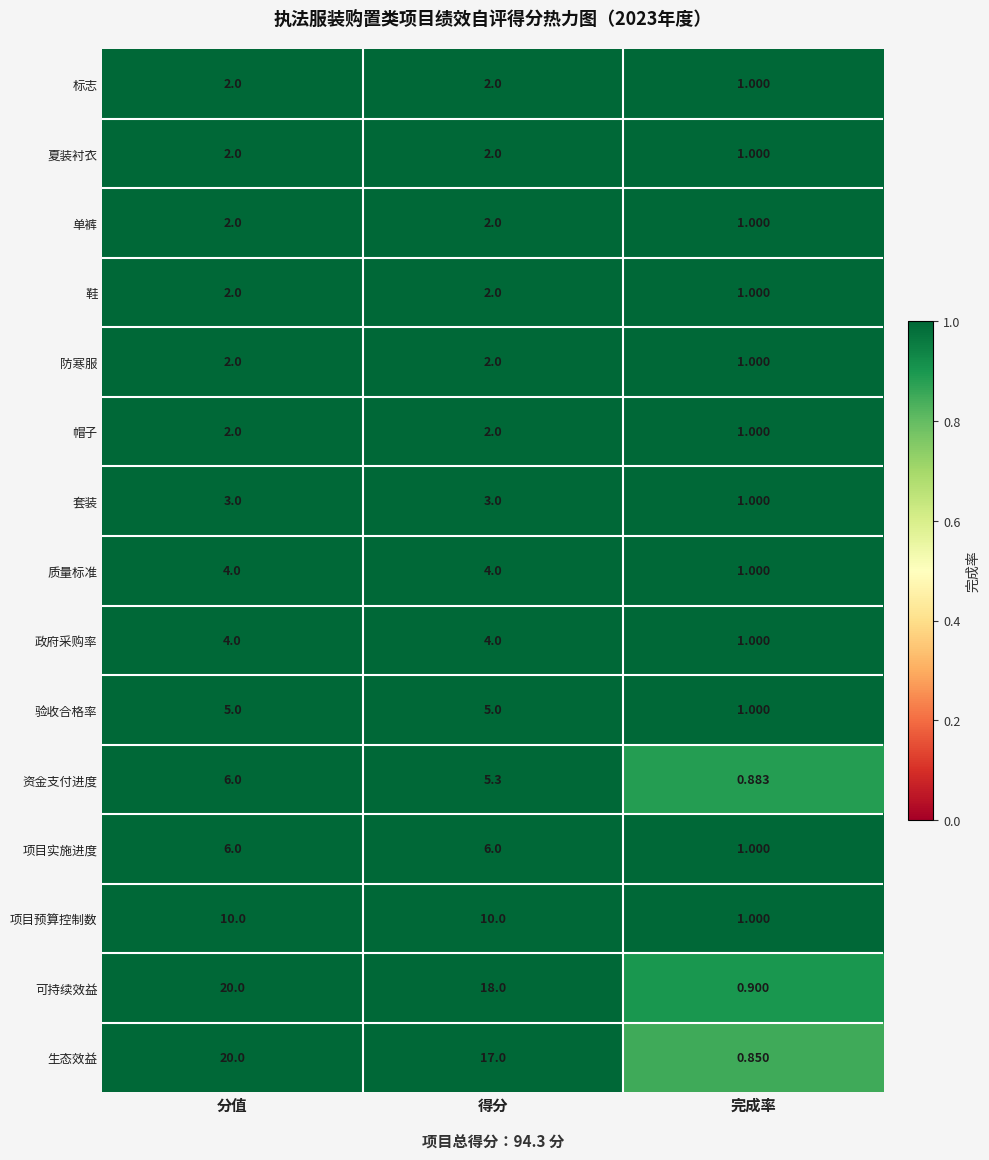

Count the number of data series in this chart.

15